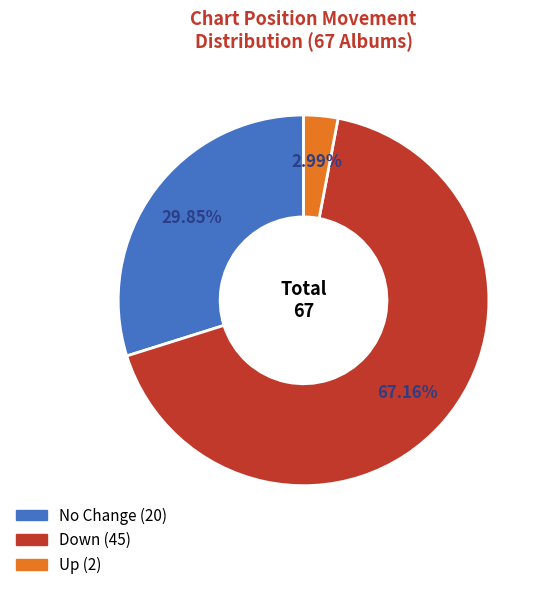

Is there a majority slice in this chart?

Yes